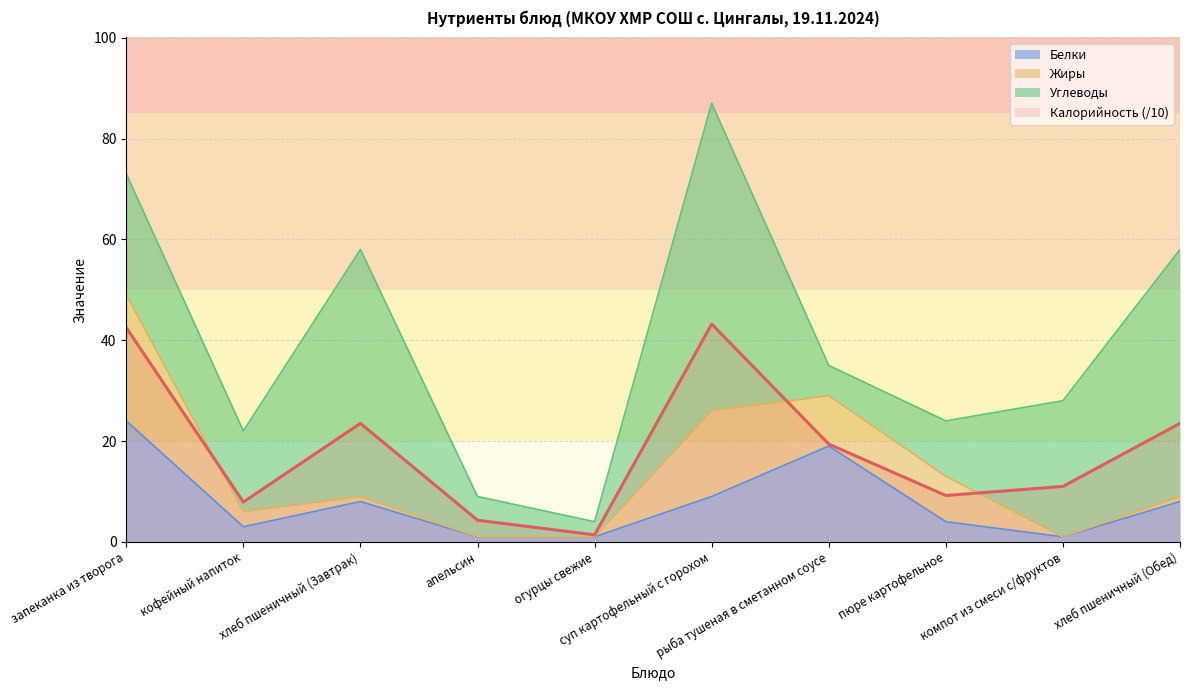

What is the label of the 3rd point from the left?

хлеб пшеничный (Завтрак)